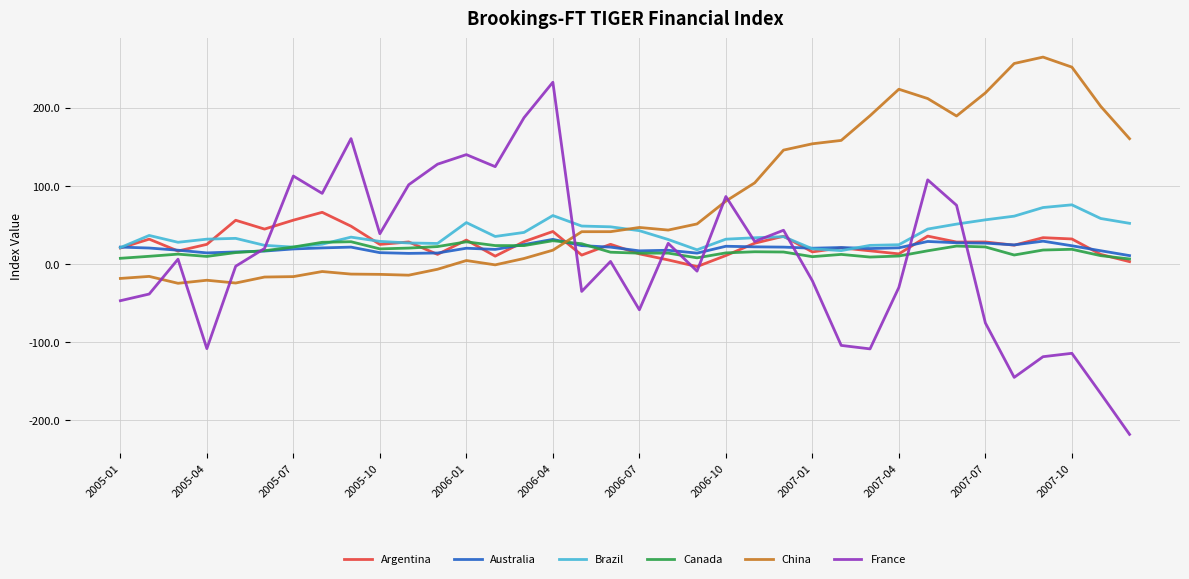

Which series has the largest range (max minus min)?

France